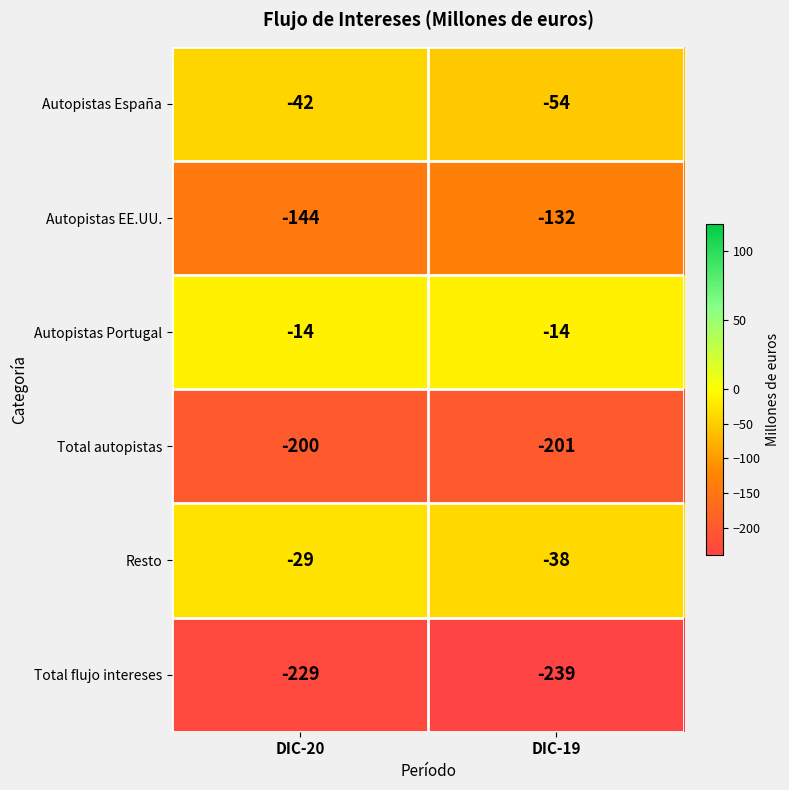

At DIC-20, list the series in order from largest to smallest.

Autopistas Portugal, Resto, Autopistas España, Autopistas EE.UU., Total autopistas, Total flujo intereses